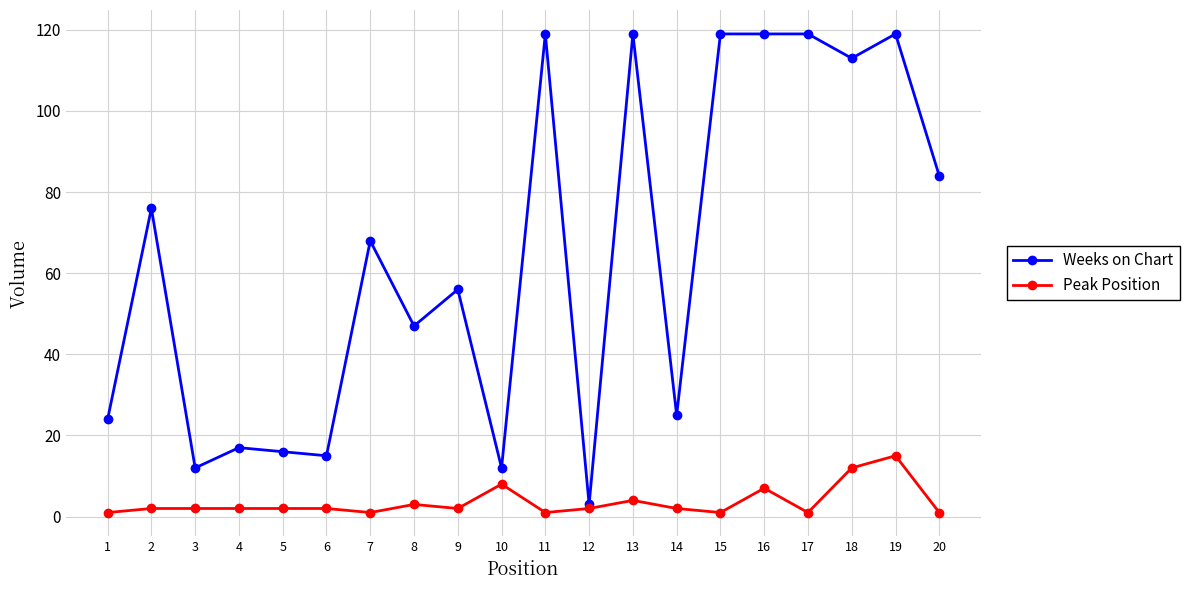

True or false: Weeks on Chart has more than 1 points higher than both neighbors.

True